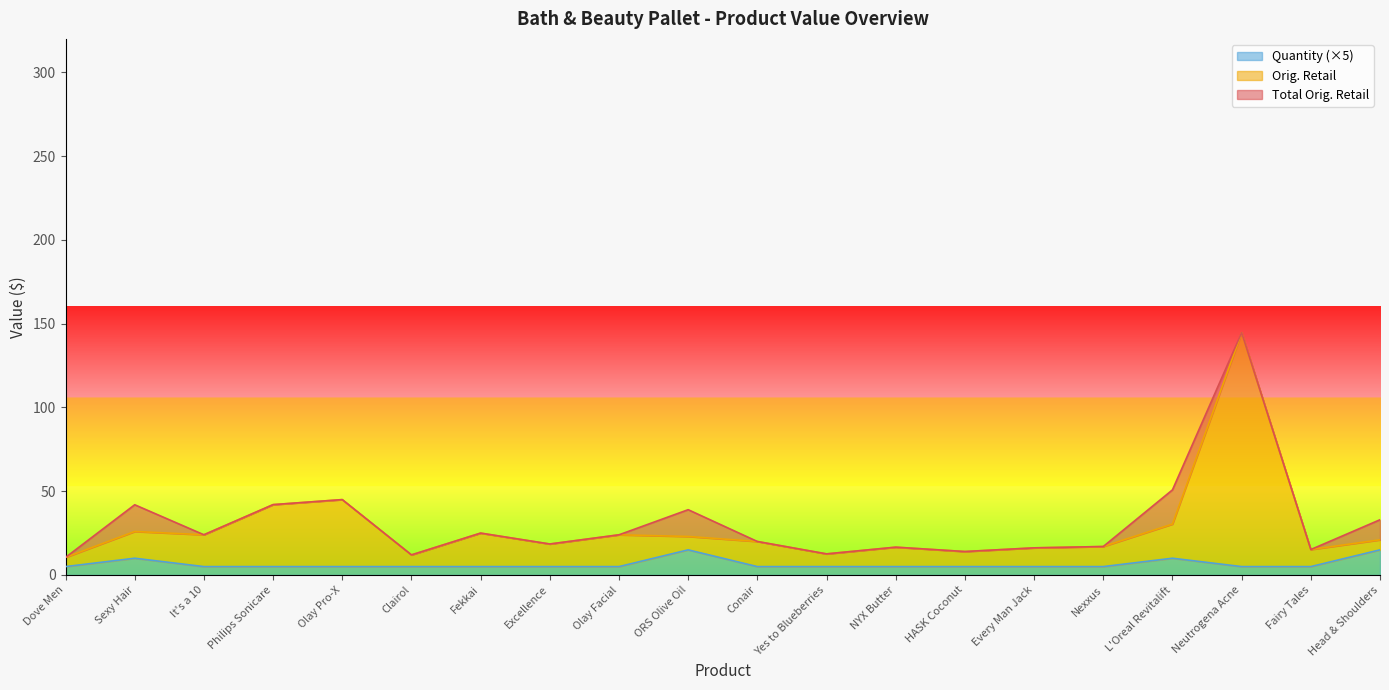

Reading right to left, list all the values displayed in this chart.

Total Orig. Retail: 33.0	15.2	144.6	50.8	17.0	16.2	14.0	16.6	12.6	20.0	39.0	24.0	18.5	25.0	12.0	45.0	42.0	24.0	41.9	10.5
Orig. Retail: 21.0	15.2	144.6	30.4	17.0	16.2	14.0	16.6	12.6	20.0	23.0	24.0	18.5	25.0	12.0	45.0	42.0	24.0	26.0	10.5
Quantity: 15.0	5.0	5.0	10.0	5.0	5.0	5.0	5.0	5.0	5.0	15.0	5.0	5.0	5.0	5.0	5.0	5.0	5.0	10.0	5.0